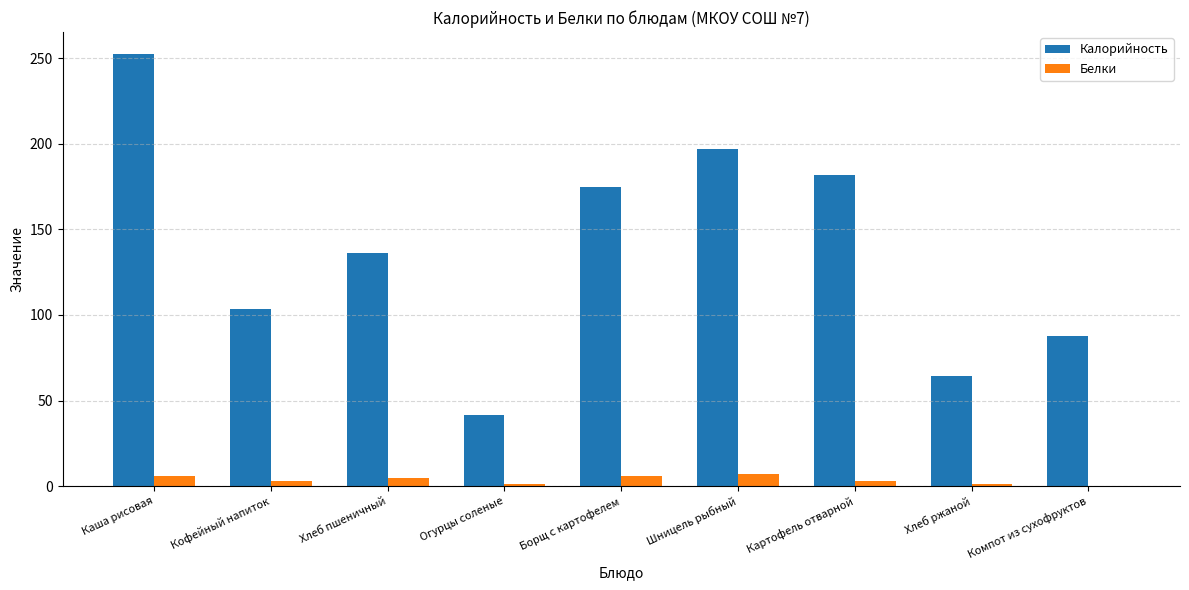

True or false: Калорийность has a value of 64.2 at Хлеб ржаной.

True